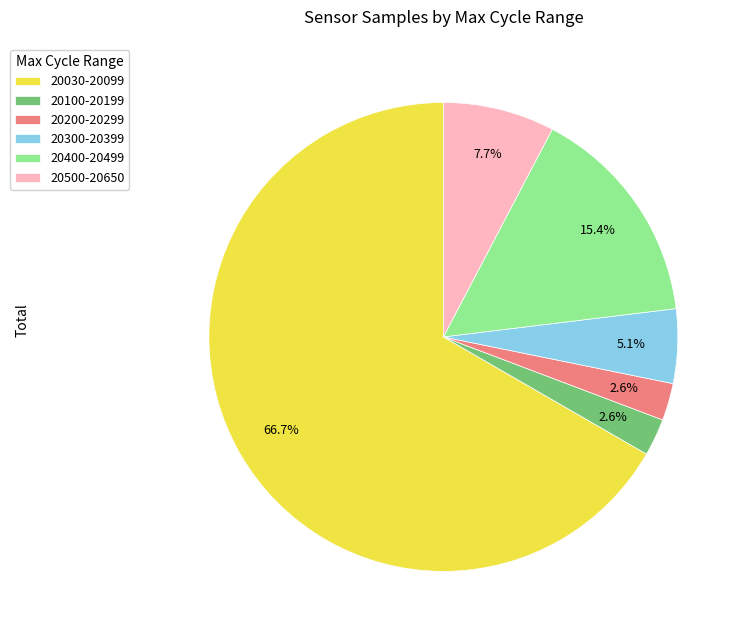

Combined, do 20100-20199 and 20030-20099 account for over 50%?

Yes